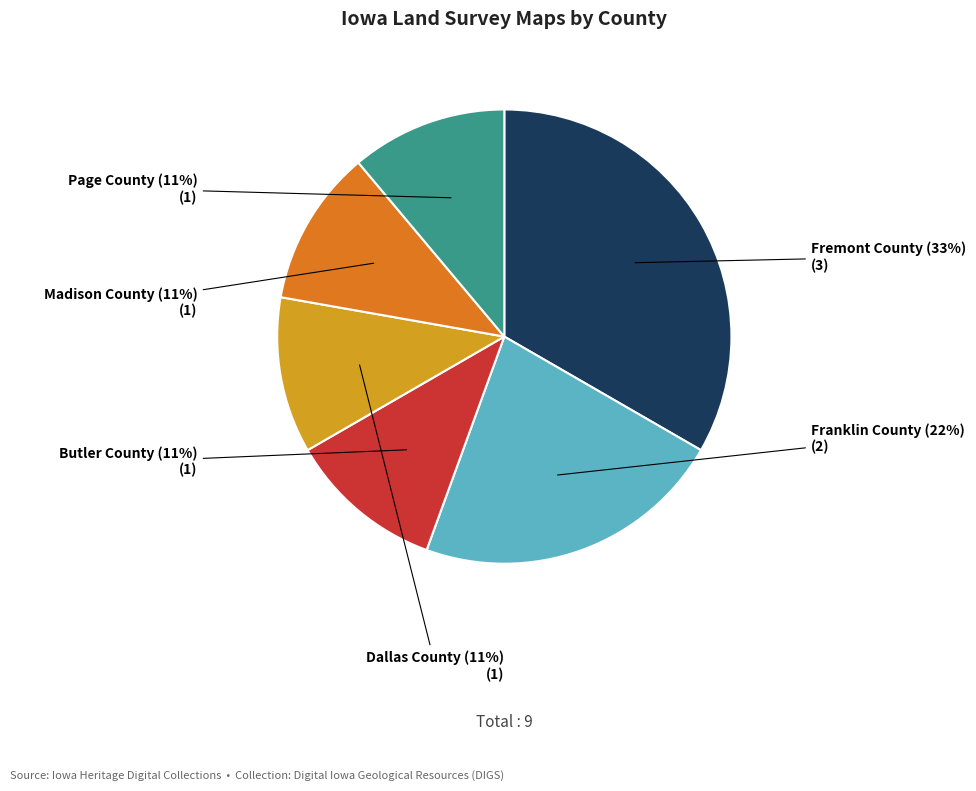

Does Madison County represent more than half of the total?

No